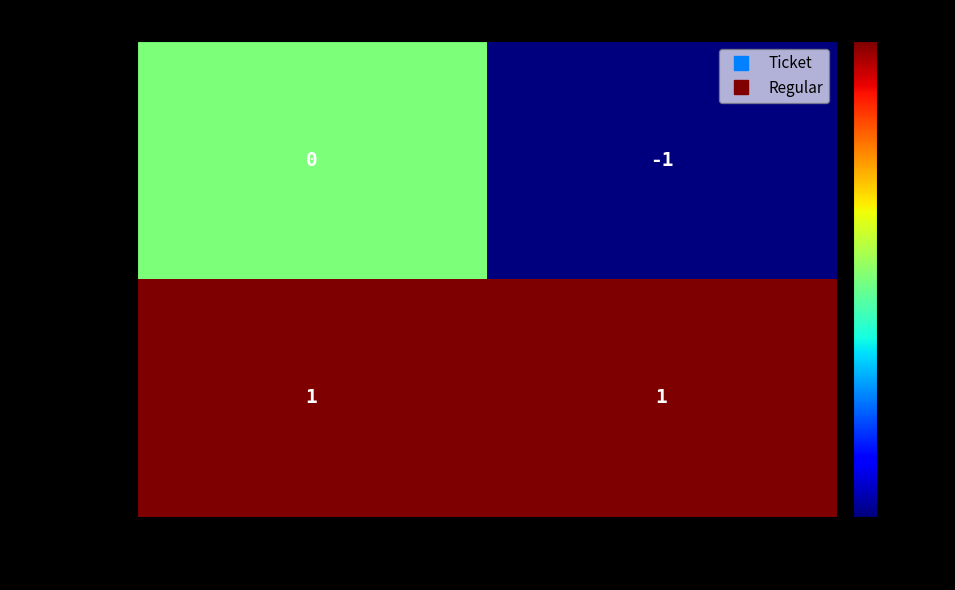

Which series has the largest total across all categories?

Regular